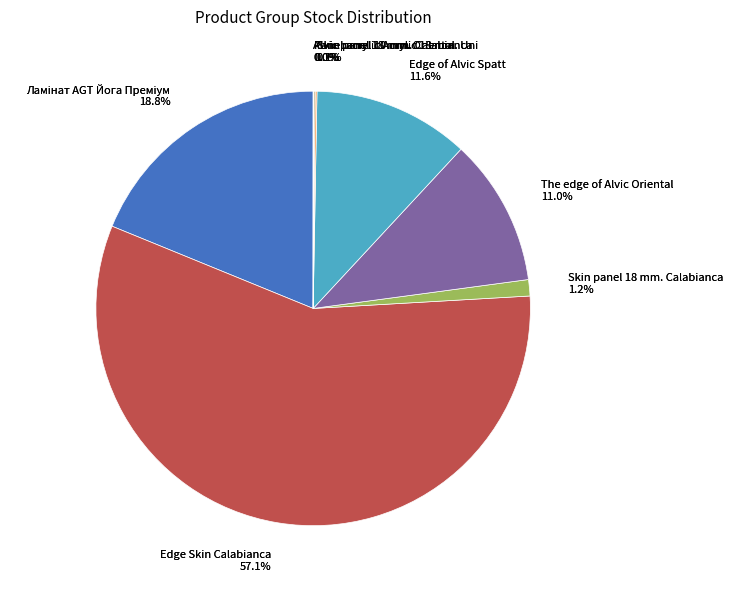

How many segments does this pie chart have?

8